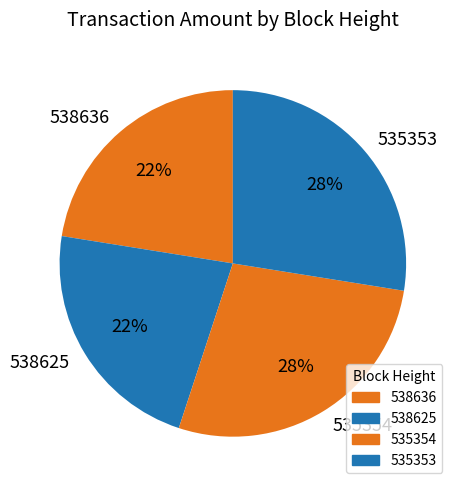

Is there any slice that represents more than half of the pie?

No